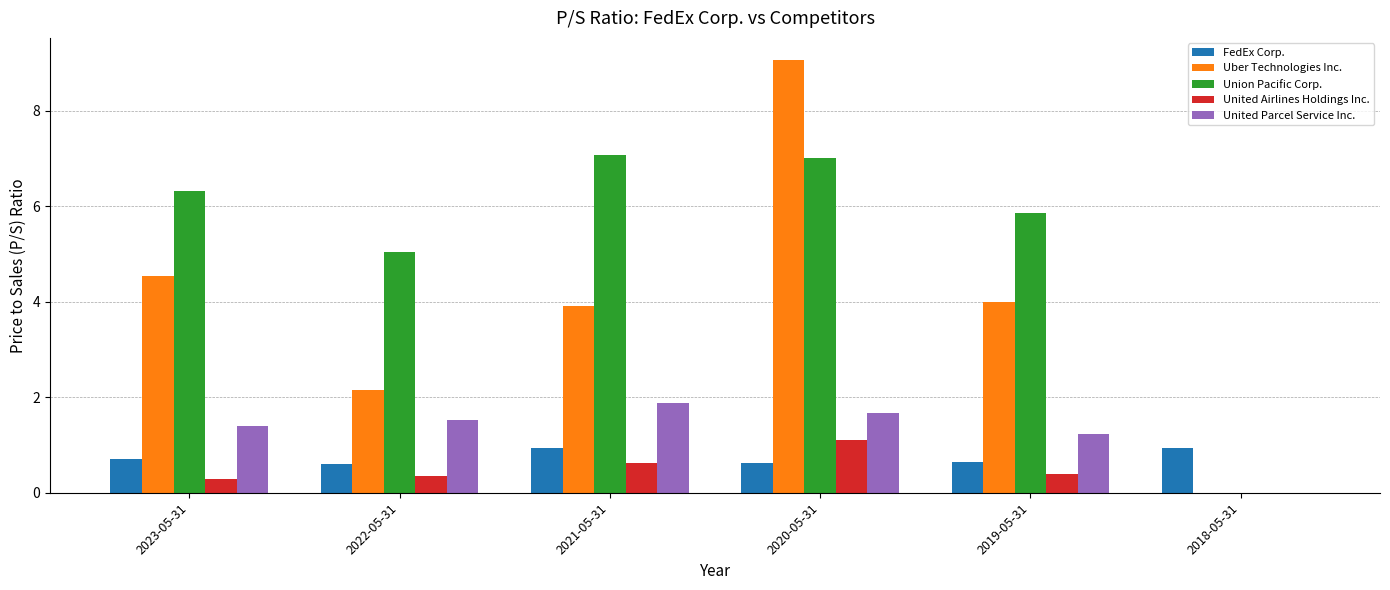

What is the sum of the FedEx Corp. values at 2018-05-31 and 2019-05-31?

1.6